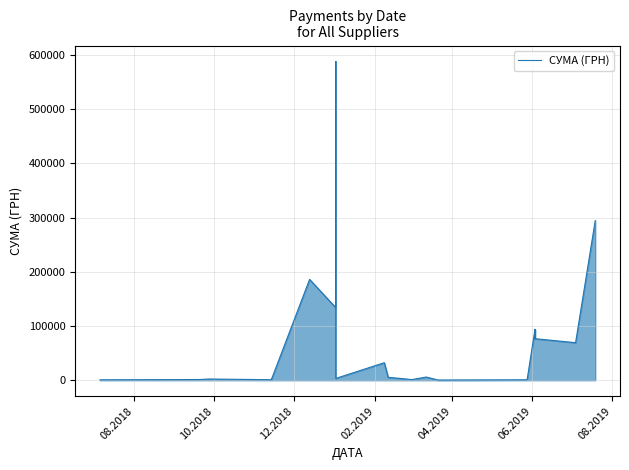

True or false: there are more than 2 points higher than both neighbors.

True